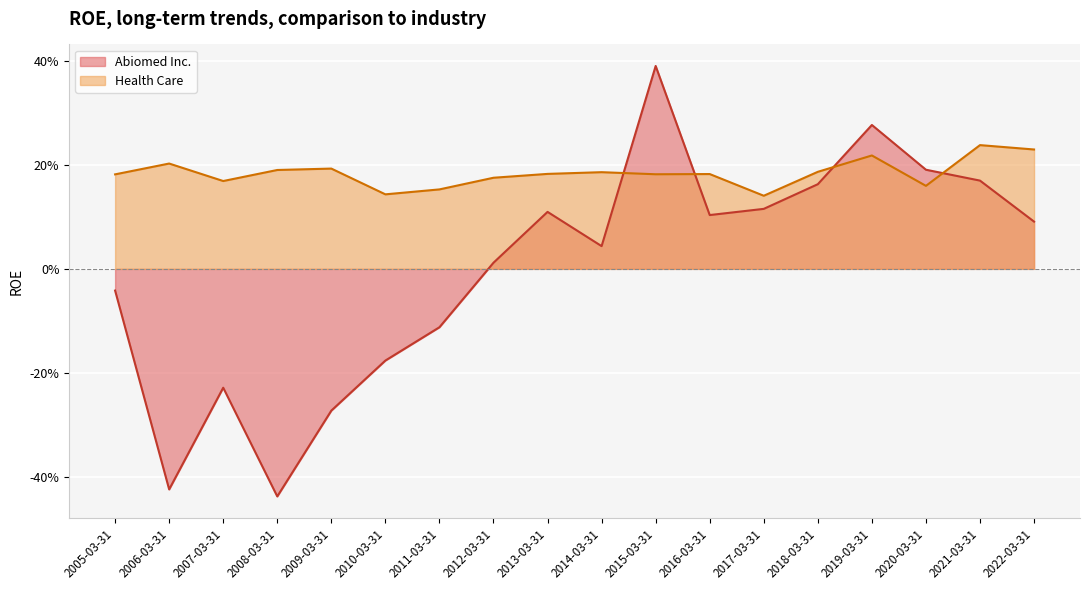

The value of Abiomed Inc. at 2013-03-31 is 0.1. True or false?

True